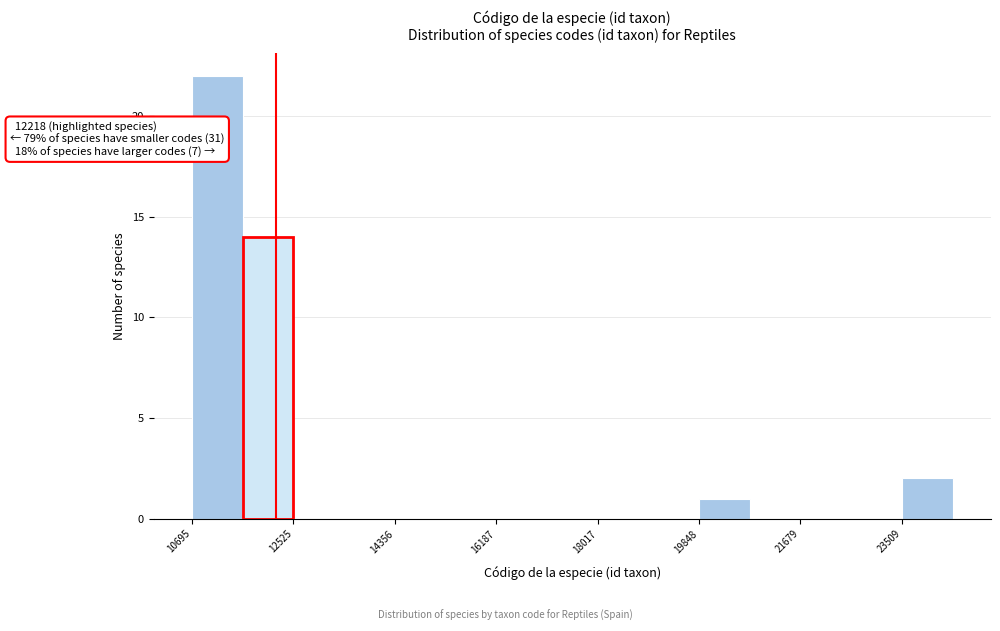

Which range on the x-axis has the tallest bar?

10600 to 11600